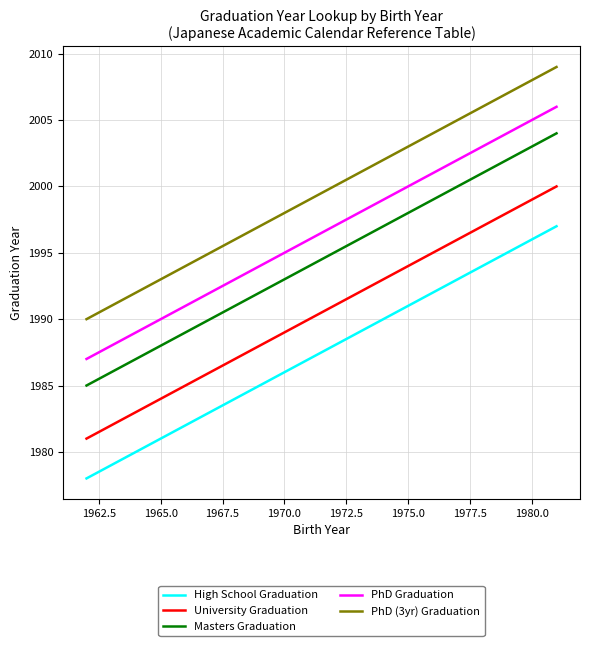

What is the difference between the maximum and minimum values in the High School Graduation series?

19